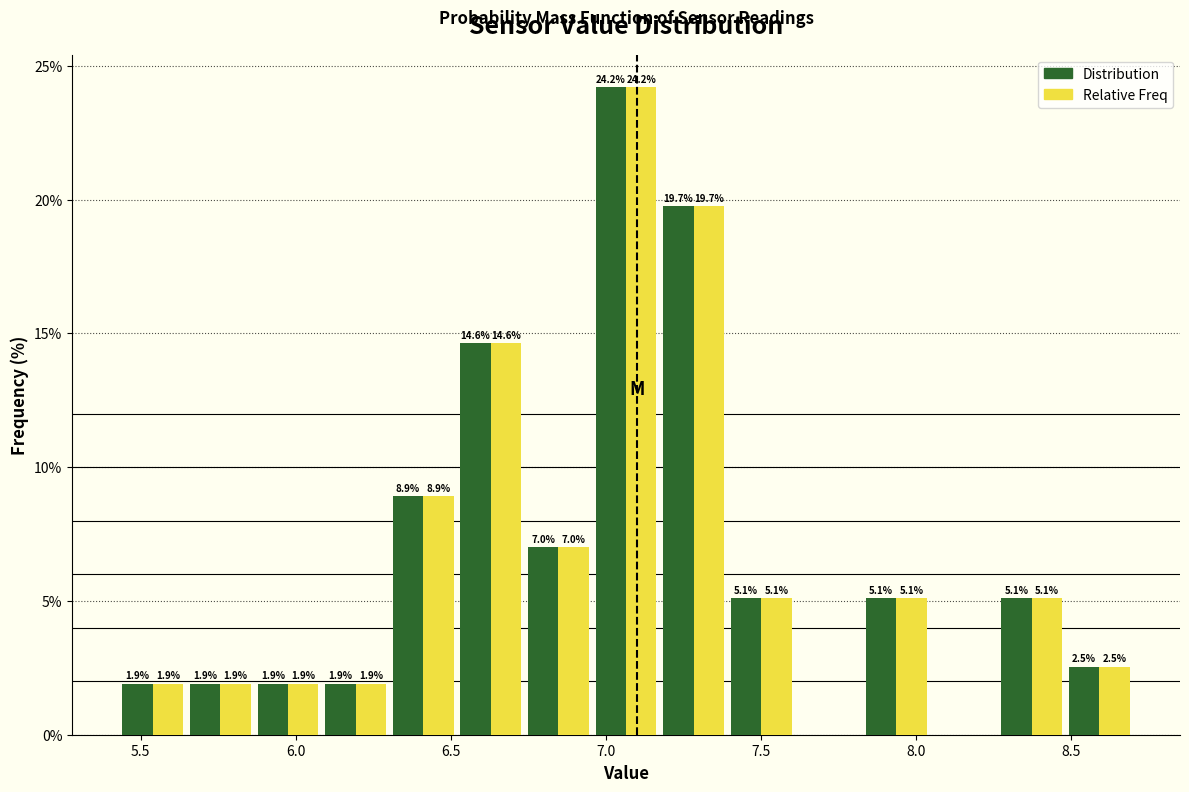

In the Relative Freq series, which range on the x-axis has the tallest bar?

6.95 to 7.15